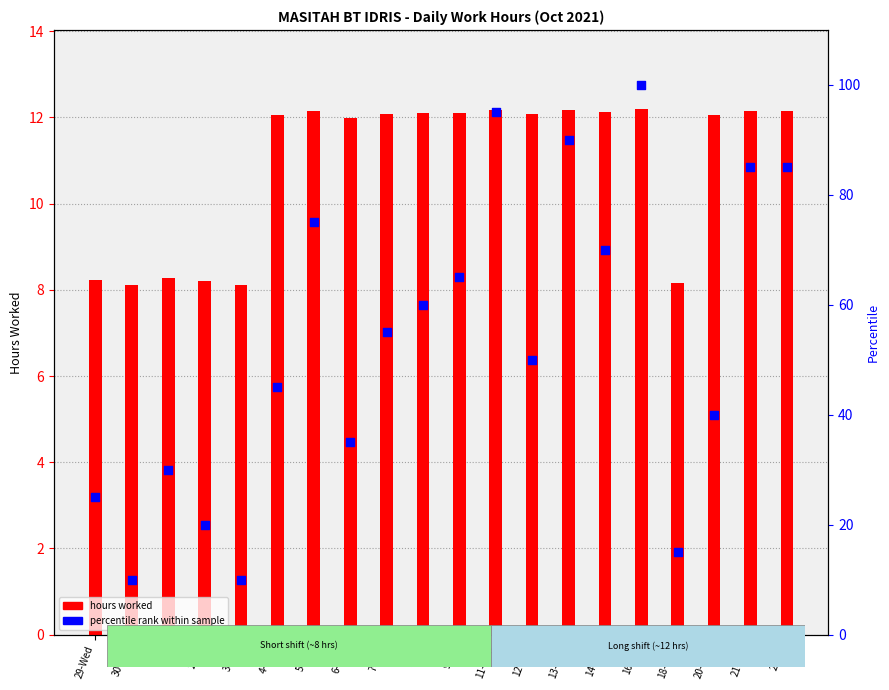

What is the total value across all series at 4-Mon?

57.1